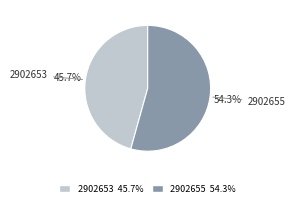

Which has a higher value, 2902655 54.3% or 2902653 45.7%?

2902655 54.3%